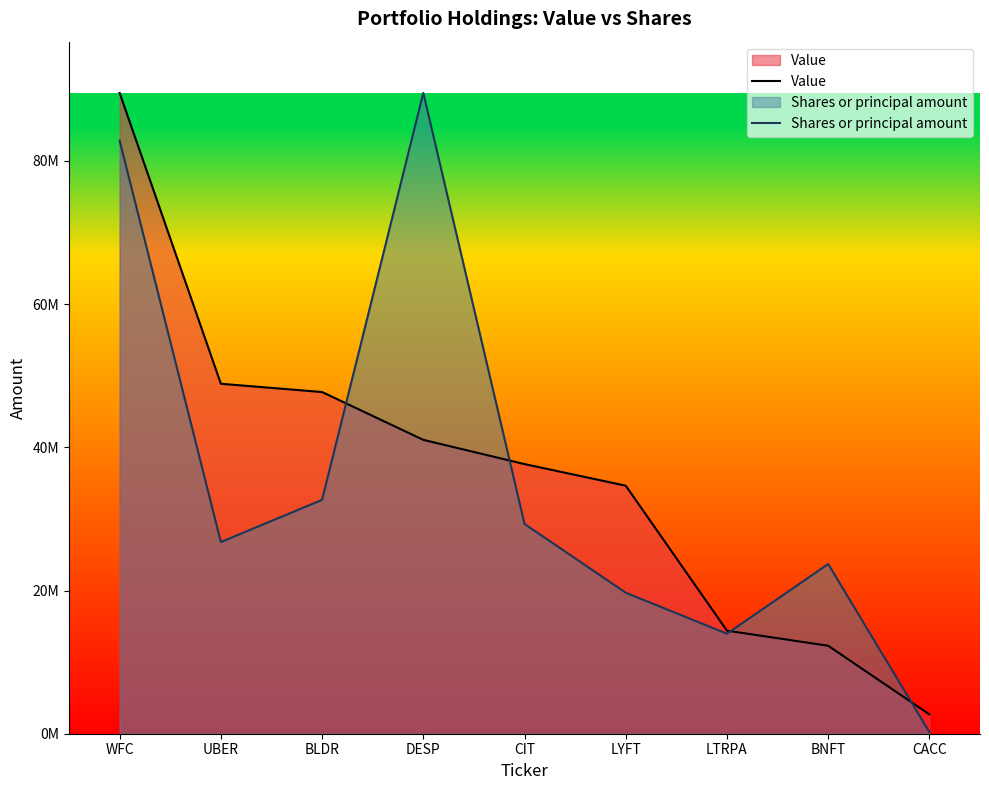

What is the maximum value for Value?

89484000.0